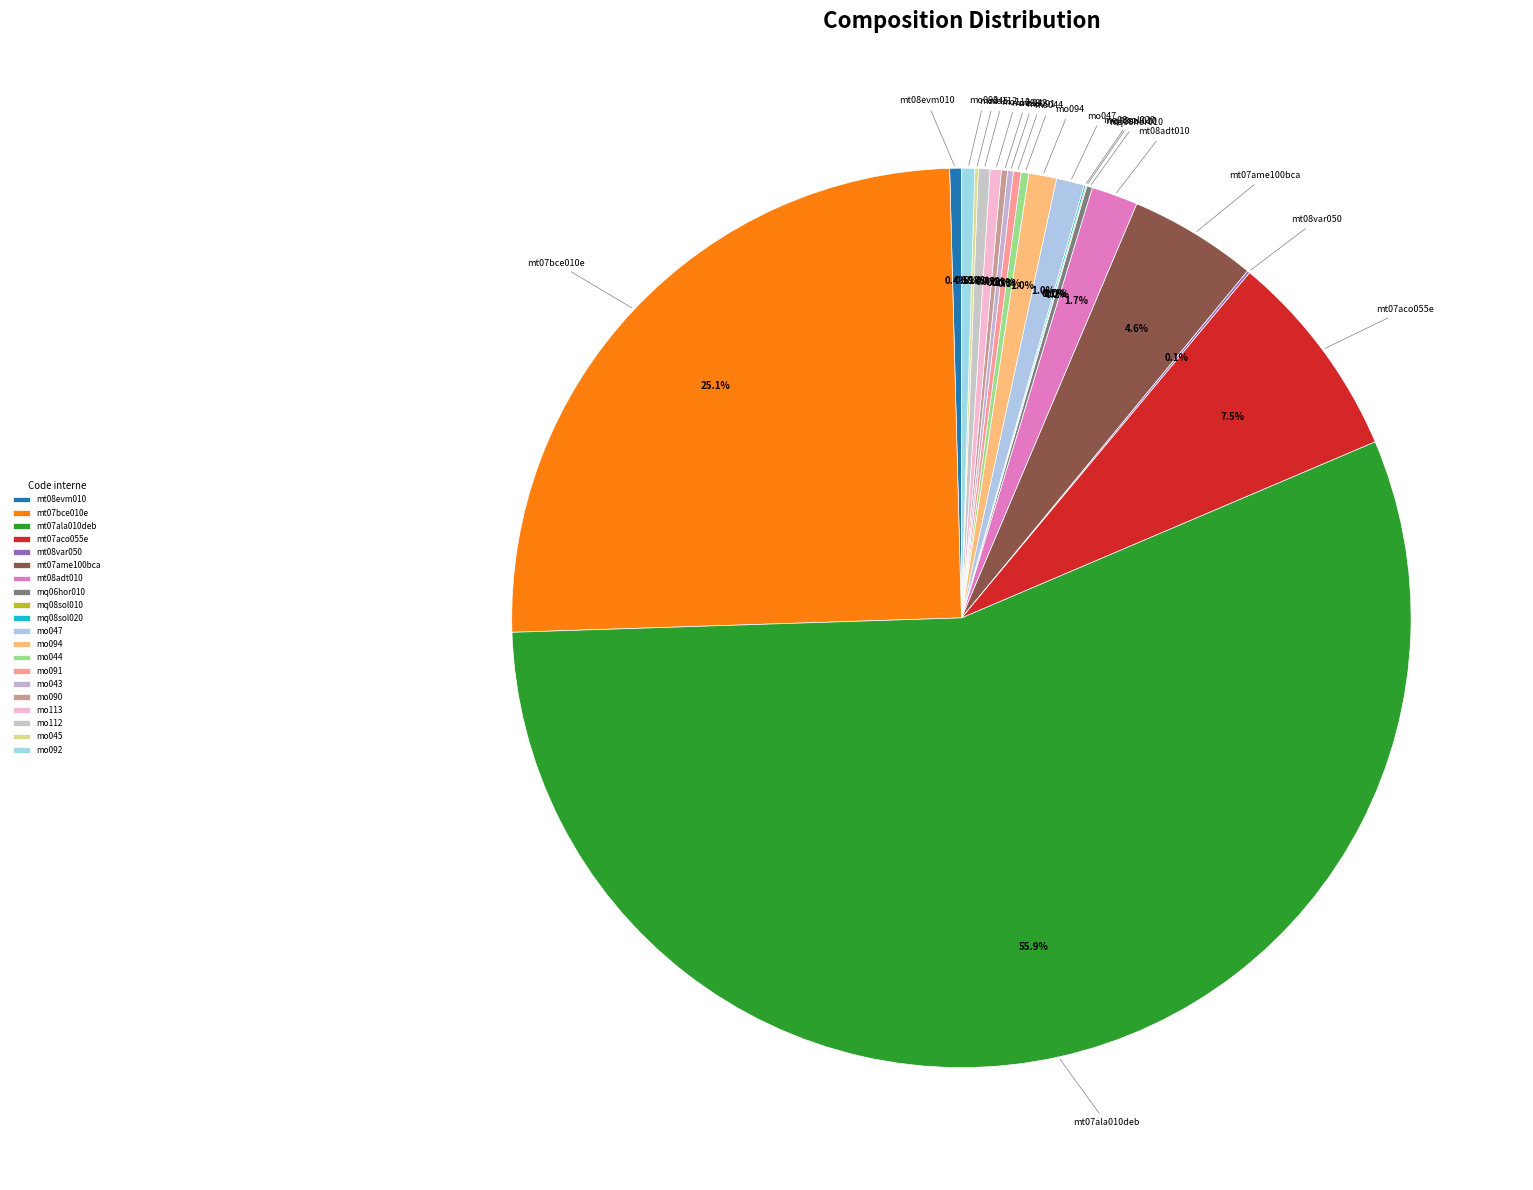

Is there a majority slice in this chart?

Yes